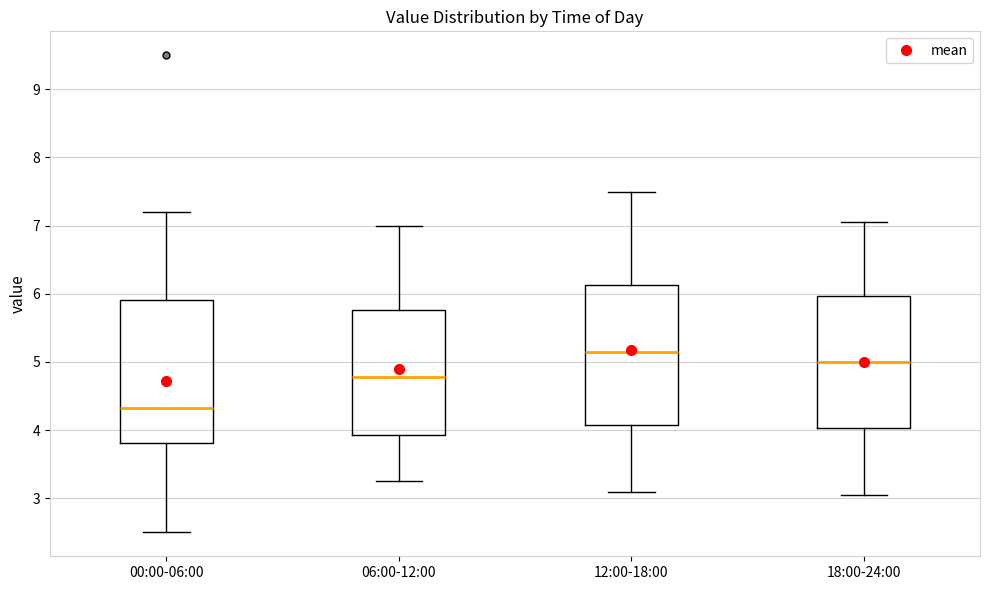

Which box has the highest median line?

12:00-18:00